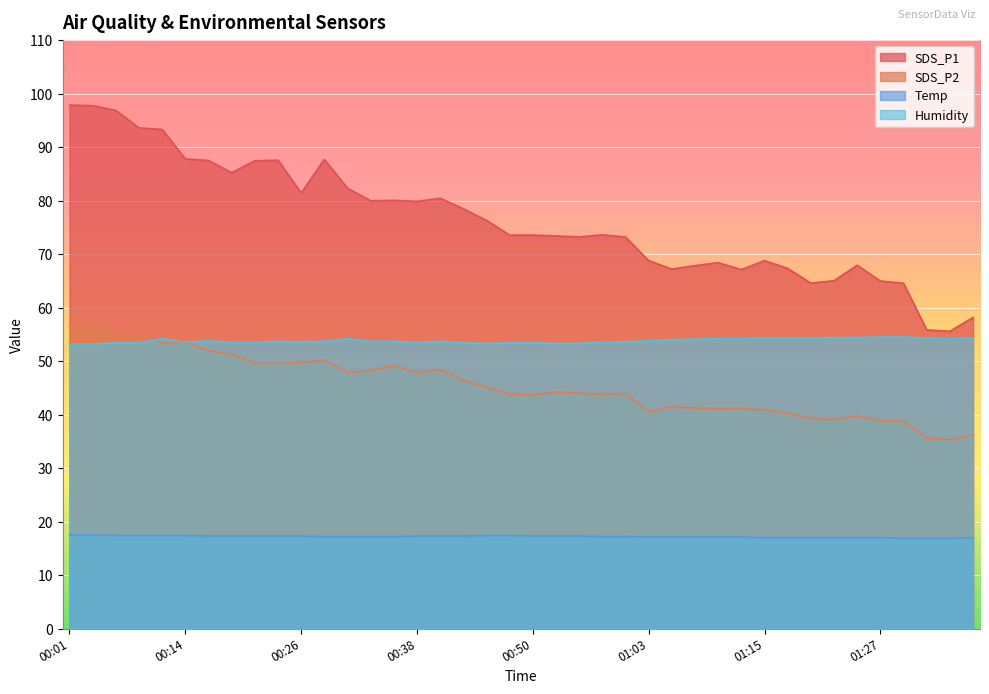

At which label does SDS_P2 reach its peak?

00:04